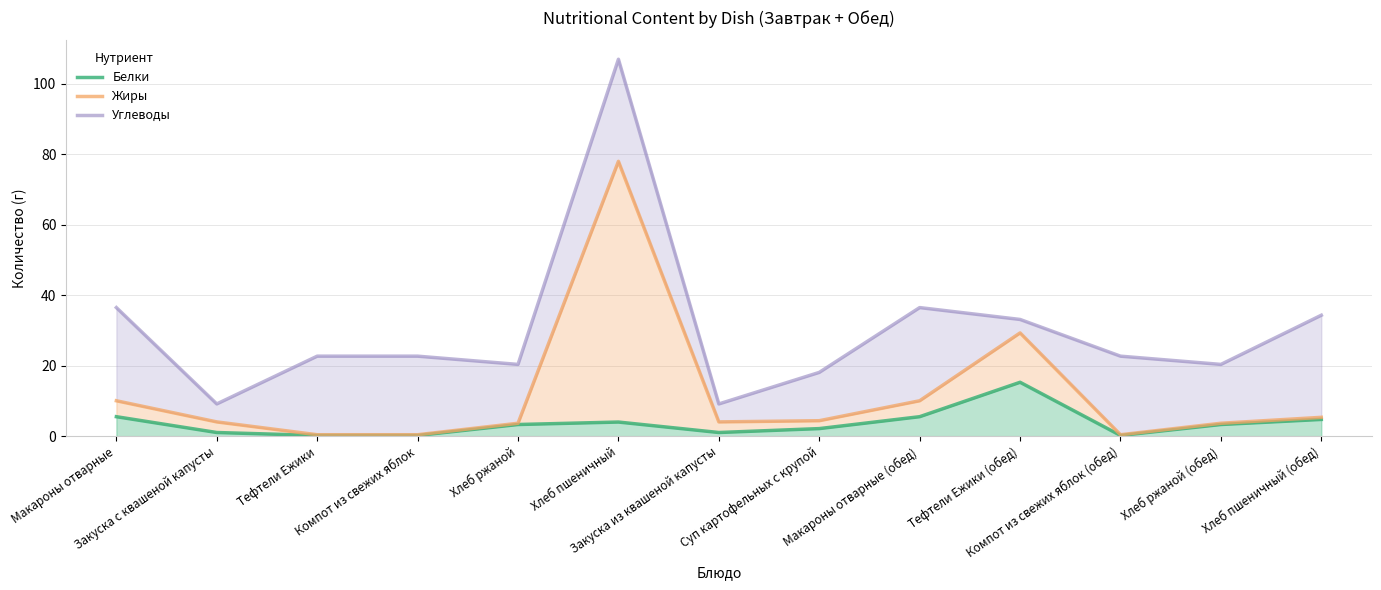

What are all the series names shown in the legend?

Белки, Жиры, Углеводы